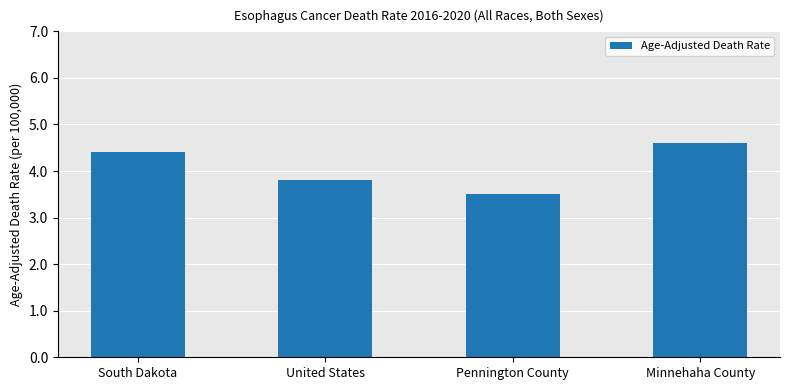

What is the label of the 3rd bar from the left?

Pennington County